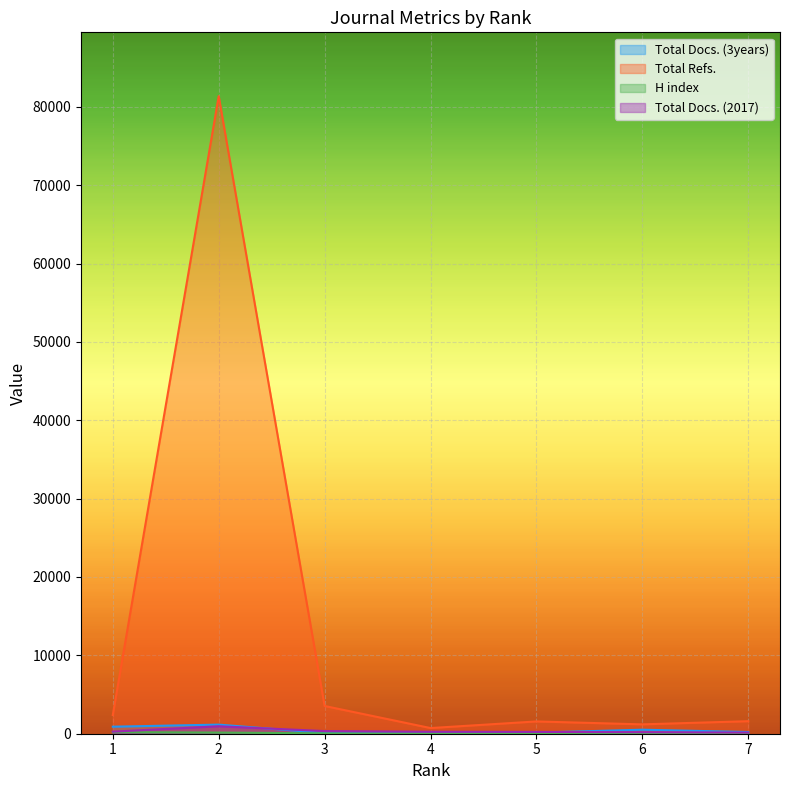

After their last crossing, which series has the higher values: Total Docs. (2017) or Total Docs. (3years)?

Total Docs. (3years)